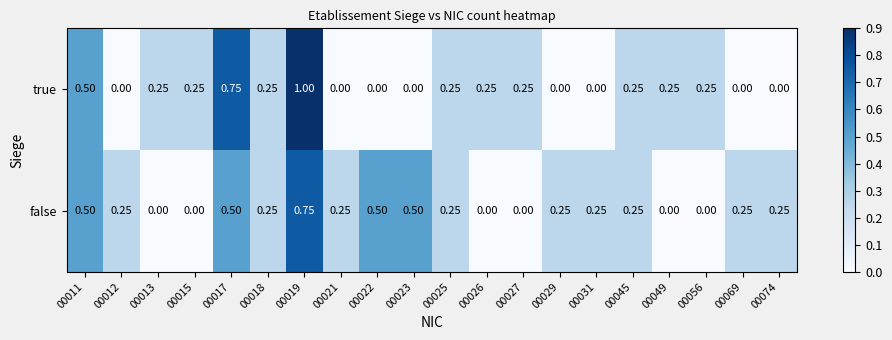

Rank the series at 00015 from highest to lowest value.

true, false